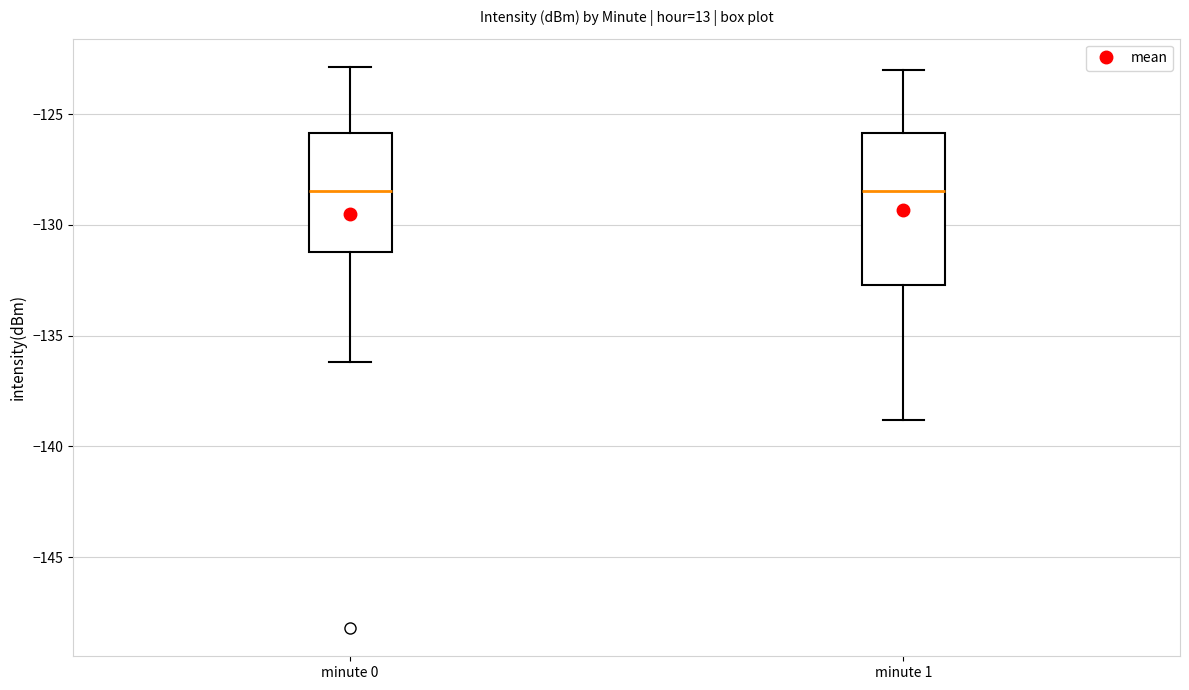

Which box is the tallest, from its lower edge to its upper edge?

minute 1